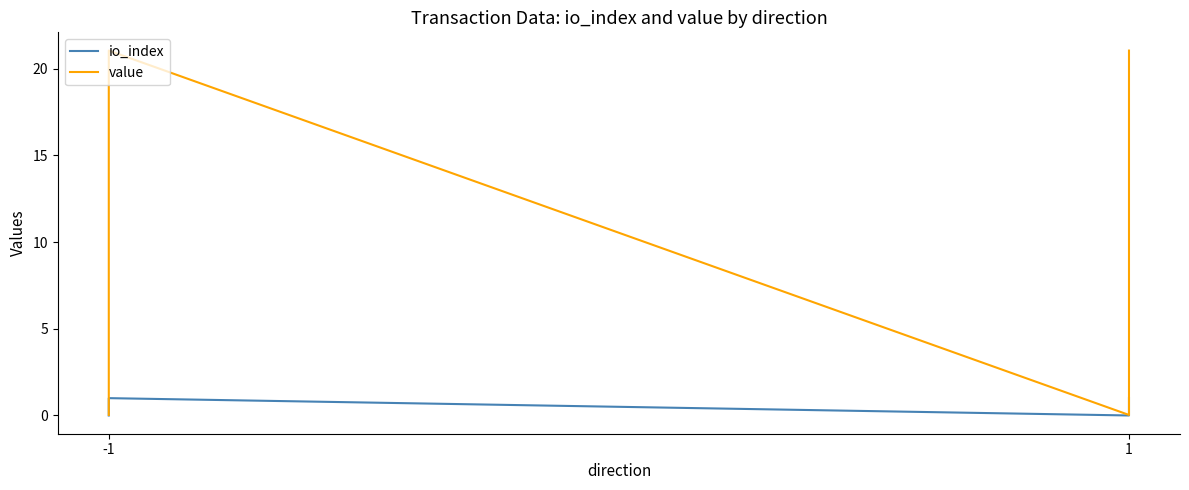

How many interior local peaks does the value series have?

1